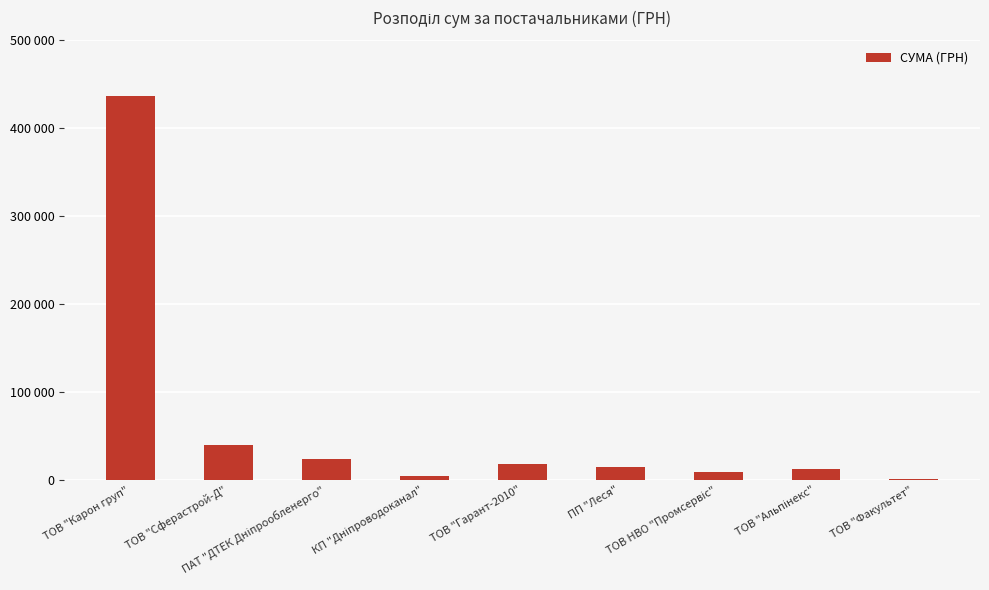

Rank the categories by value from highest to lowest.

ТОВ "Карон груп", ТОВ "Сферастрой-Д", ПАТ "ДТЕК Дніпрообленерго", ТОВ "Гарант-2010", ПП "Леся", ТОВ "Альпінекс", ТОВ НВО "Промсервіс", КП "Дніпроводоканал", ТОВ "Факультет"